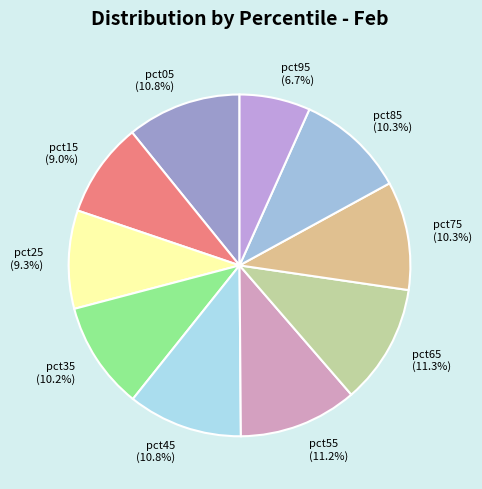

What percentage is the pct35 slice, to the nearest percent?

10%